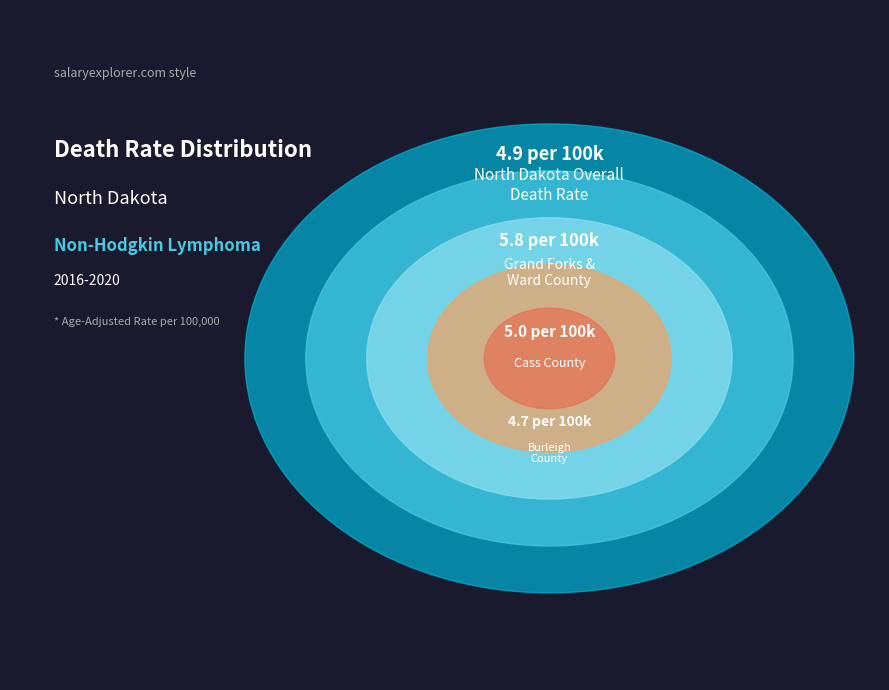

Is Ward County the majority of the pie?

No